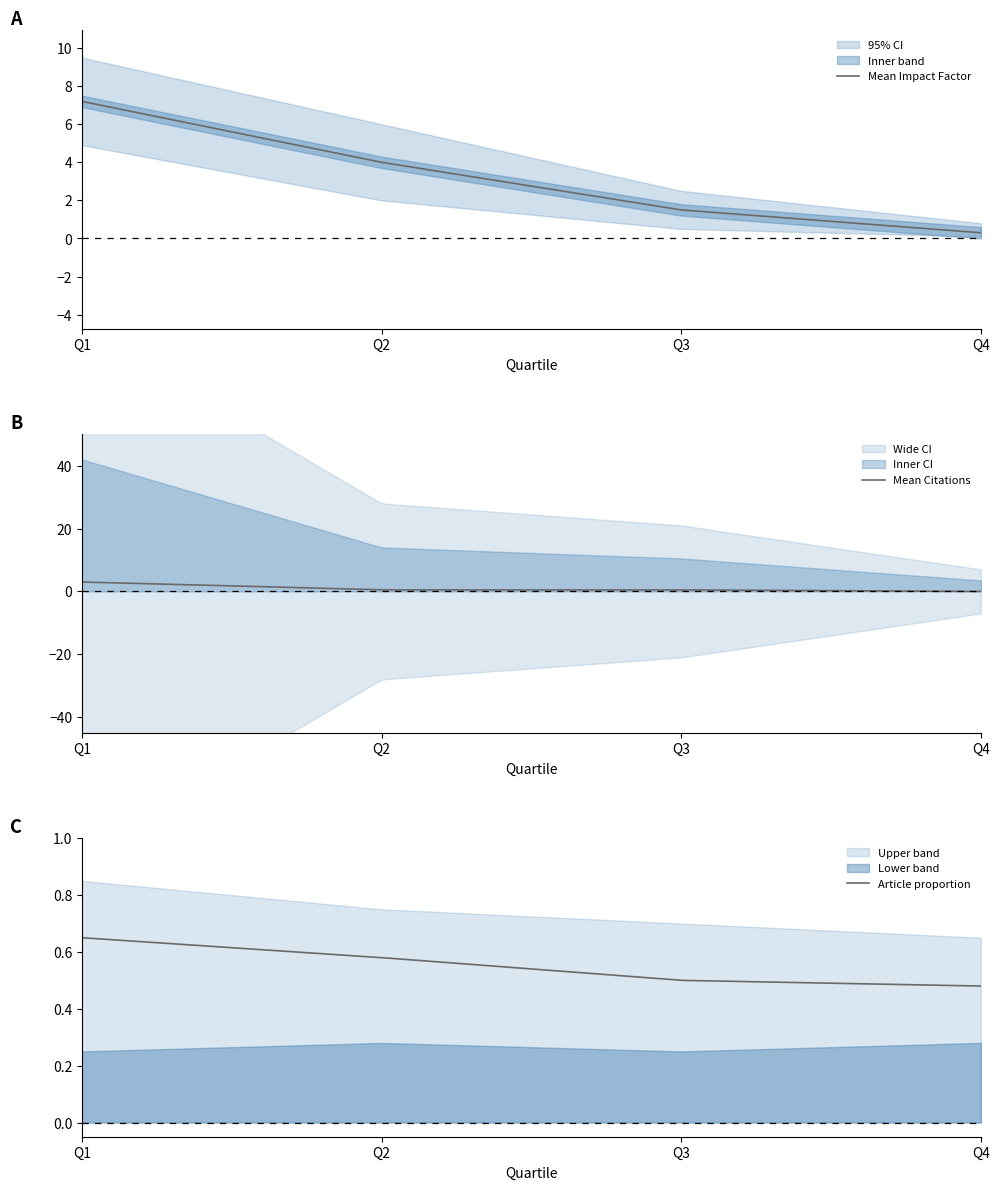

The value of Lower CI at Q2 is 1.4. True or false?

False